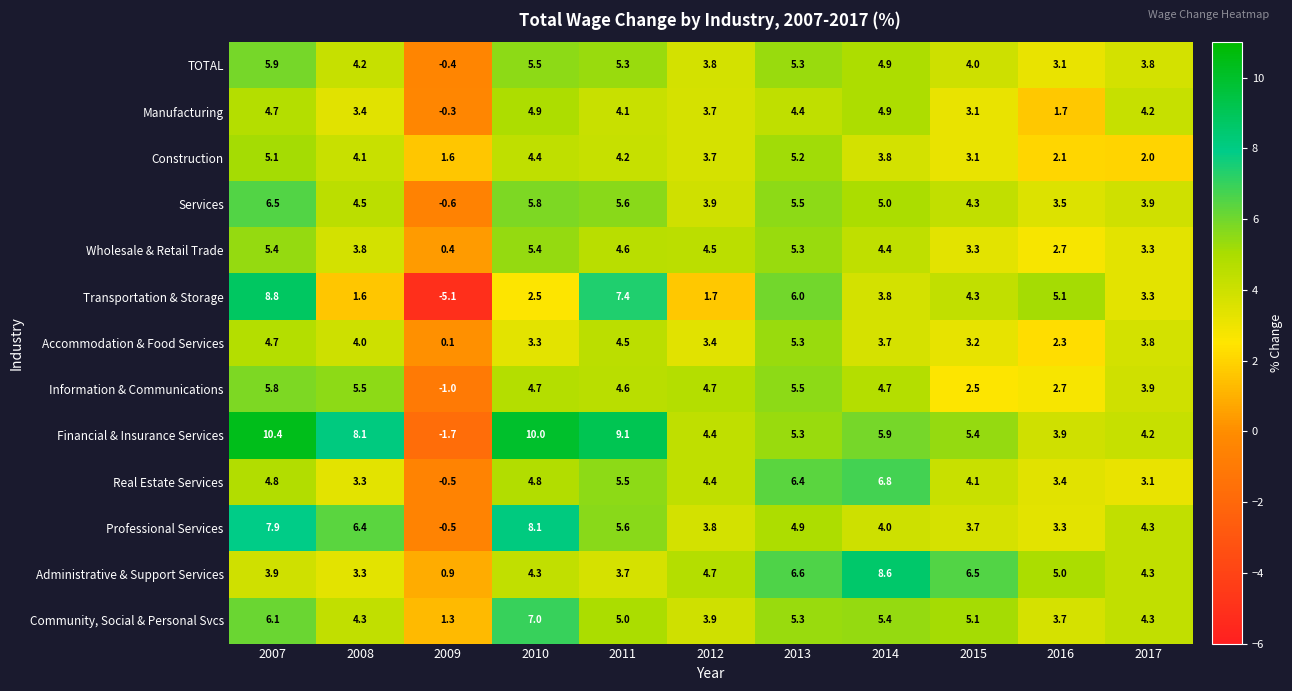

What is the difference between the maximum and minimum values in the Accommodation & Food Services series?

5.2